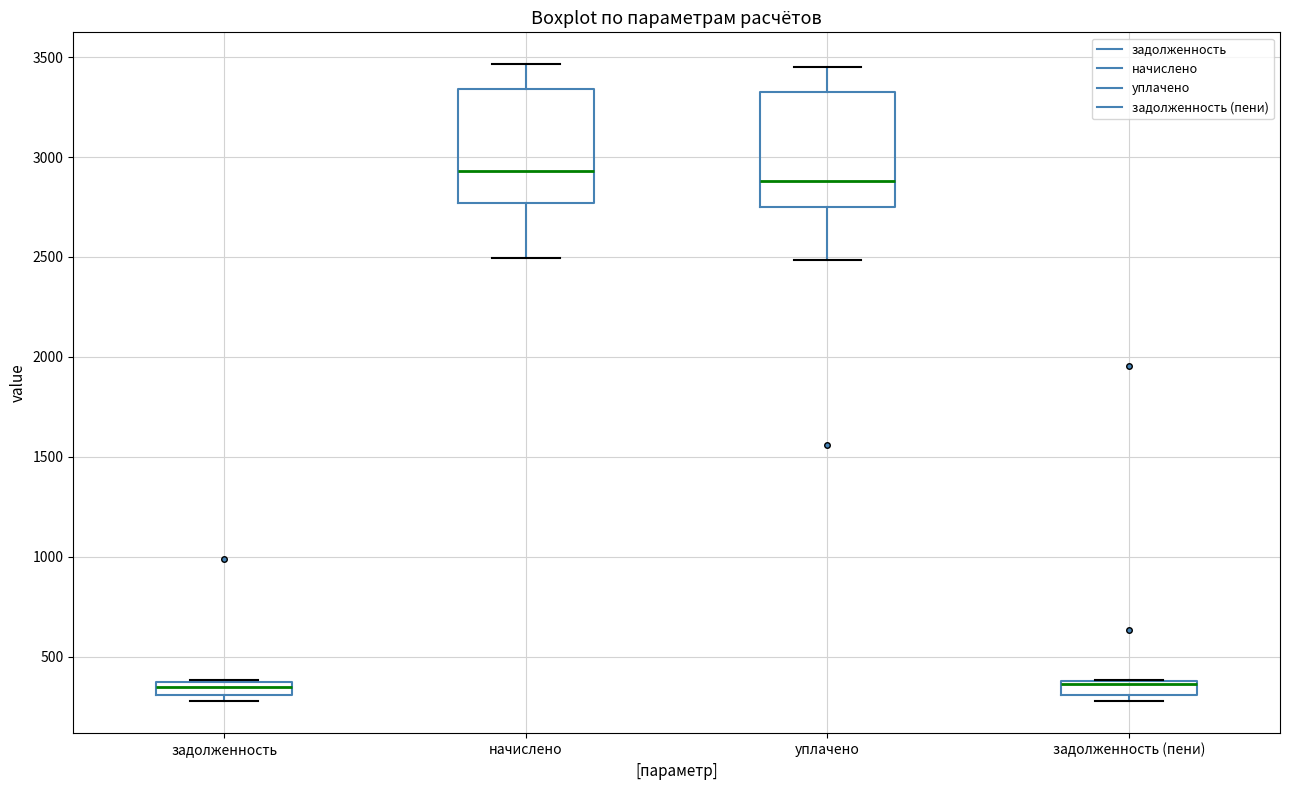

Where does the median line of the box for начислено sit on the y-axis? The values are not printed on the chart, so give them approximately, as read against the axis.

2950